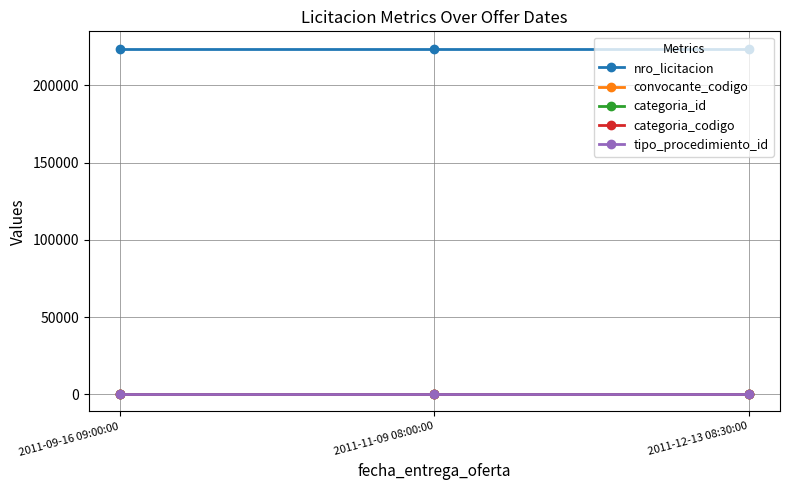

What is the greatest value displayed?

223898